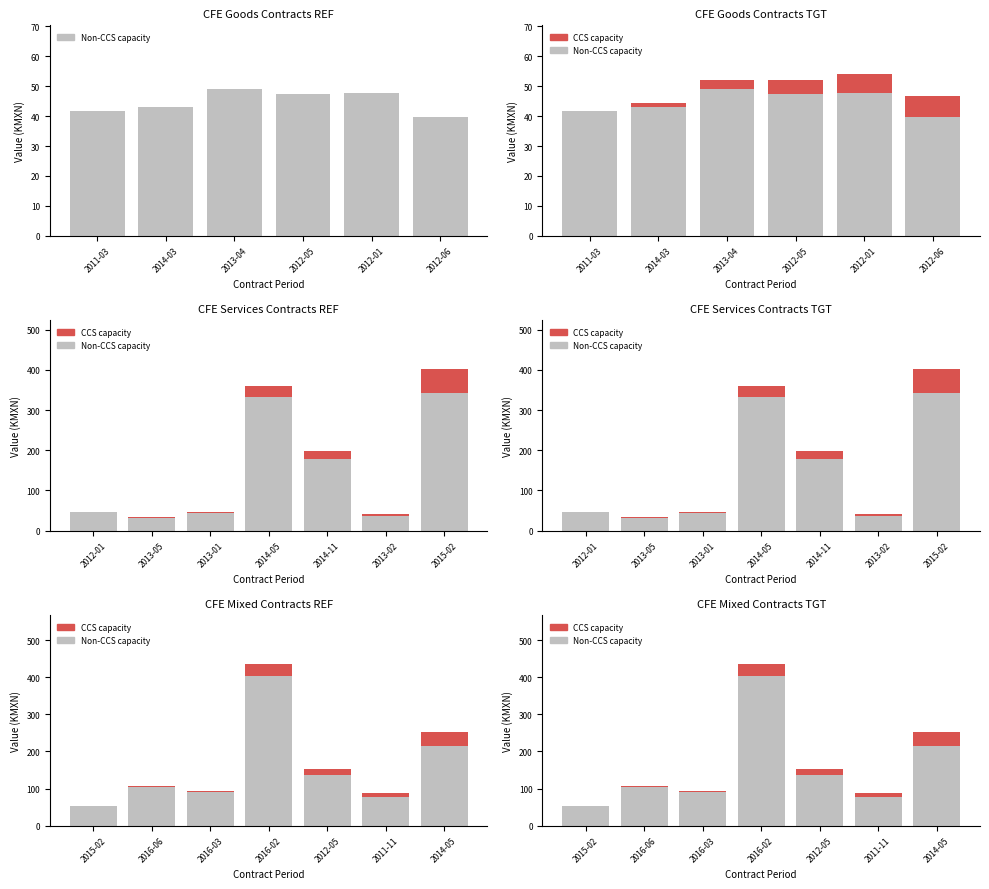

What is the maximum value for Non-CCS capacity?

403.3